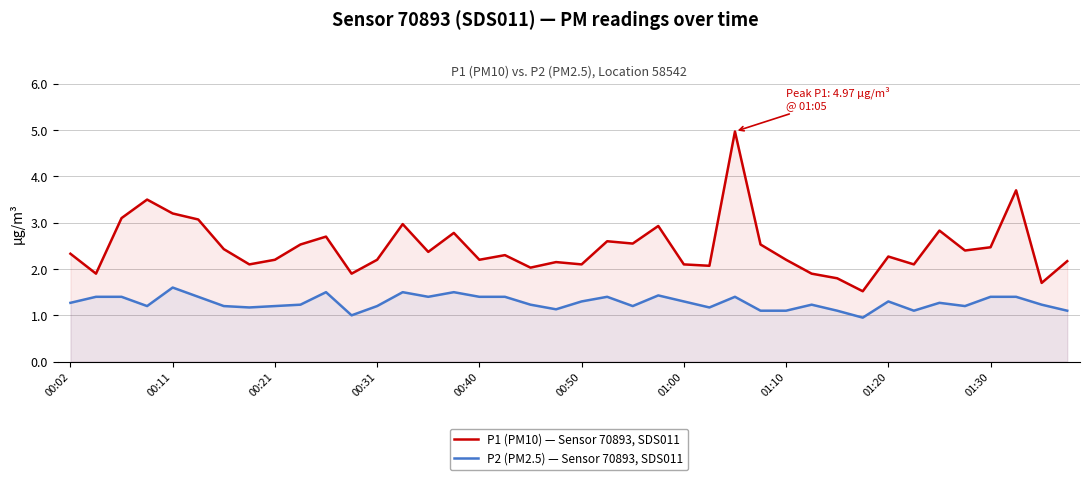

Which series has the widest spread of values?

P1 (PM10) — Sensor 70893, SDS011